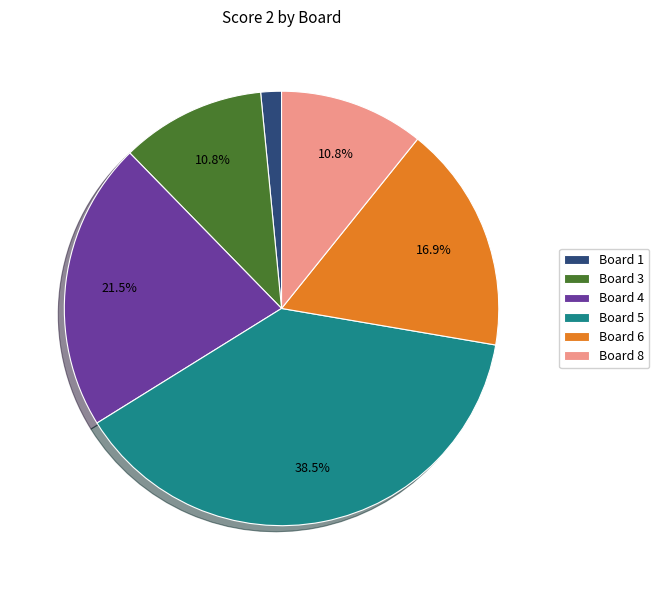

How many segments does this pie chart have?

6